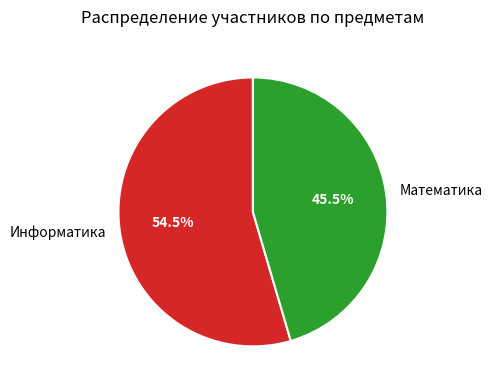

How many segments does this pie chart have?

2